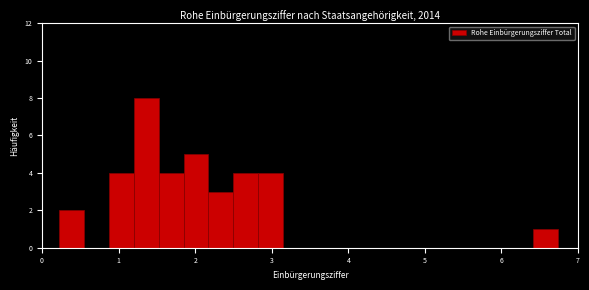

Around what value on the x-axis is the tallest bar? Give the approximate position of its centre, as read against the axis.

1.4